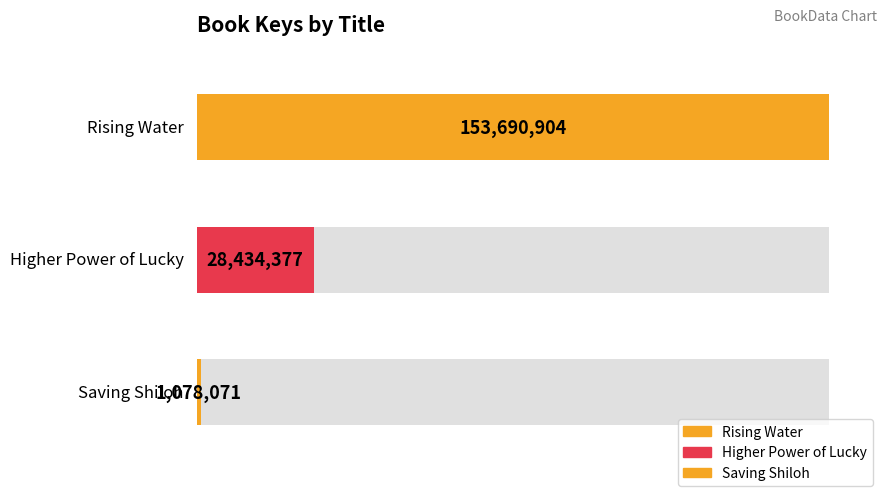

How many values are below 28434377?

1